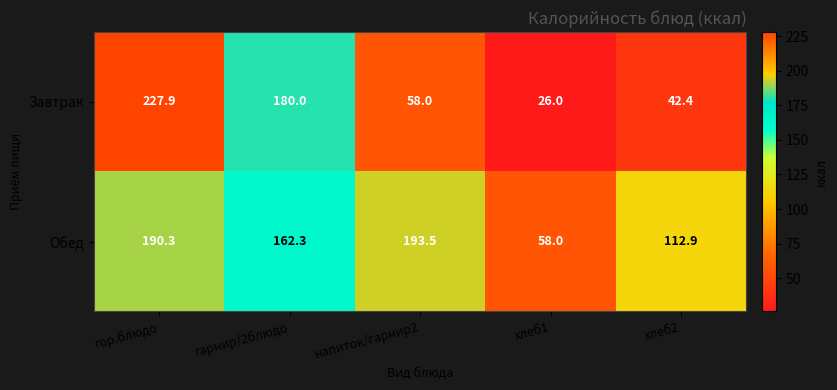

How many distinct data groups are displayed?

2